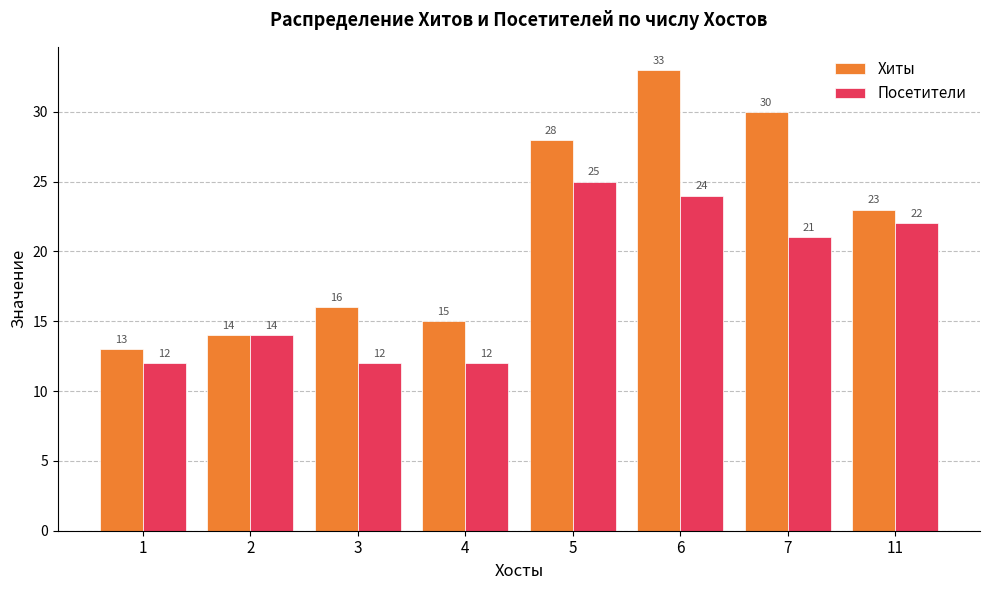

How many groups of bars are there?

8